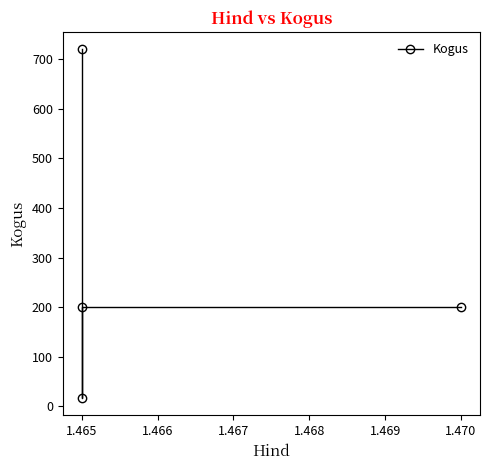

What is the difference between the maximum and minimum values?

703